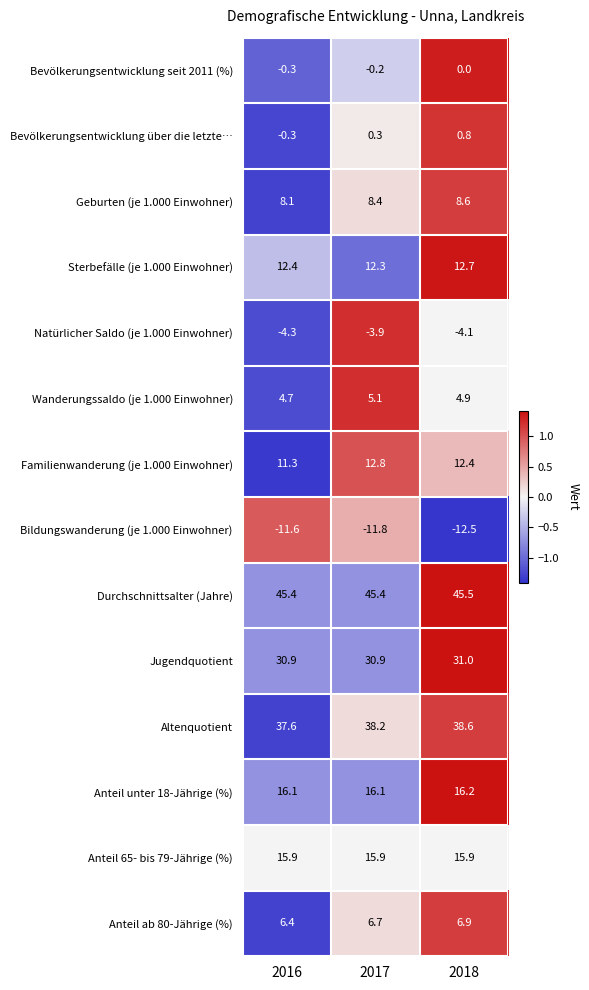

How many series are shown in this chart?

14